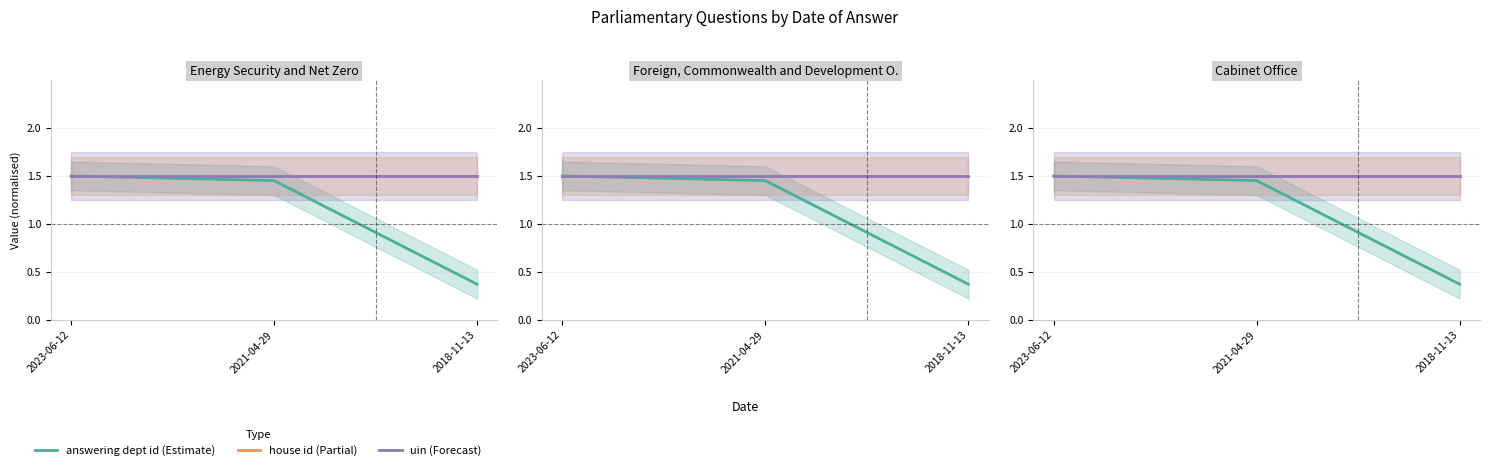

Reading right to left, extract all data points from this chart.

answering dept id: 2018-11-13=0.4	2021-04-29=1.5	2023-06-12=1.5
house id: 2018-11-13=1.5	2021-04-29=1.5	2023-06-12=1.5
uin: 2018-11-13=1.5	2021-04-29=1.5	2023-06-12=1.5